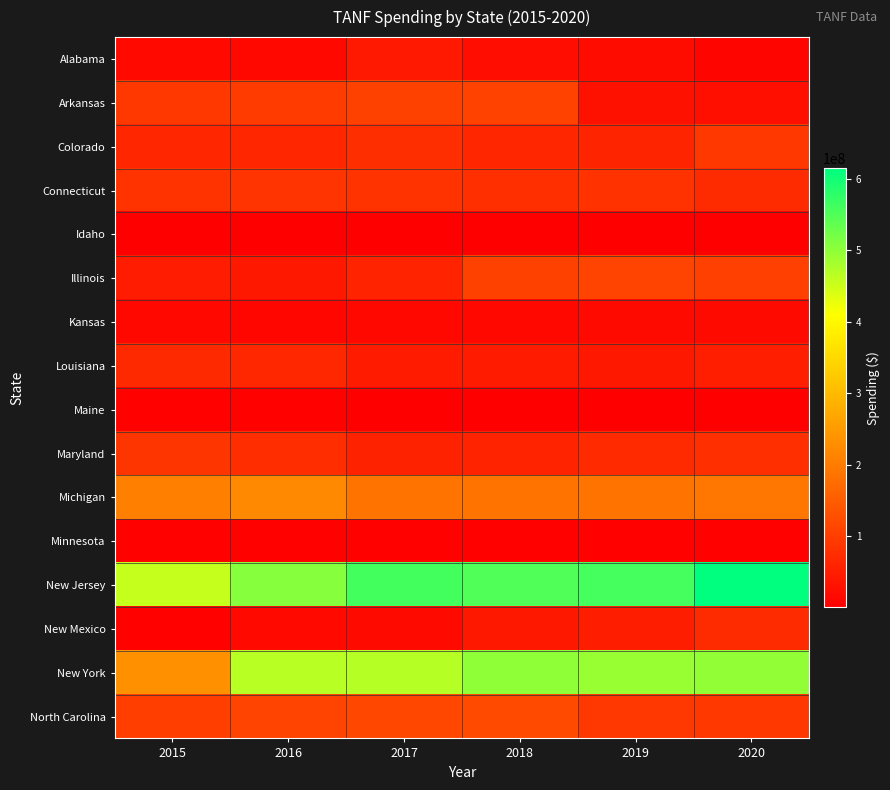

At how many categories does at least one series exceed 282649312?

6